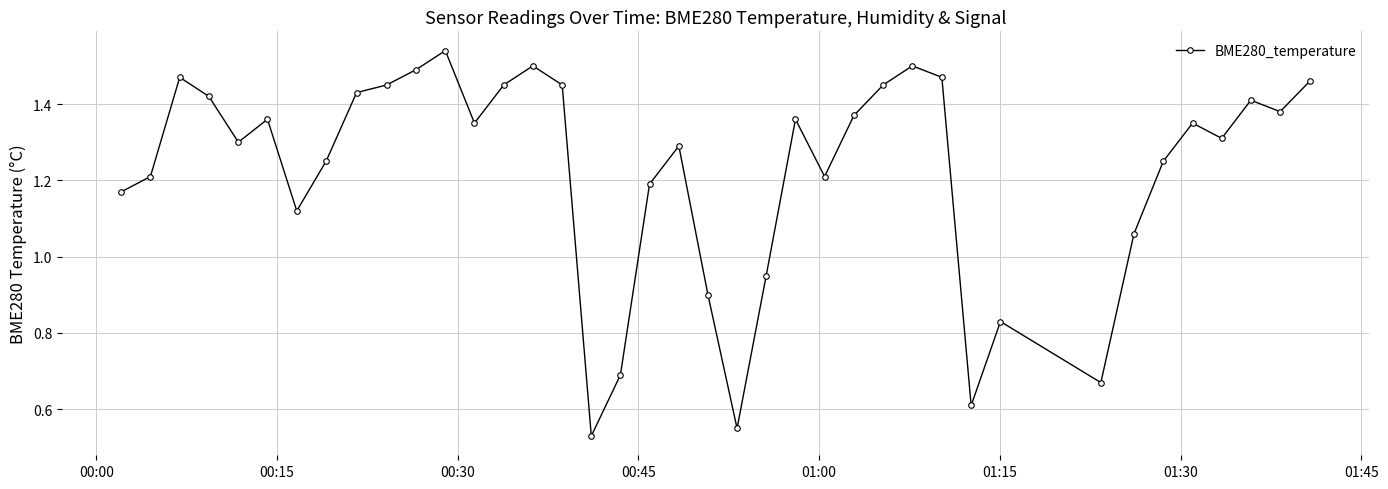

What is the difference between the maximum and second lowest values?

1.0